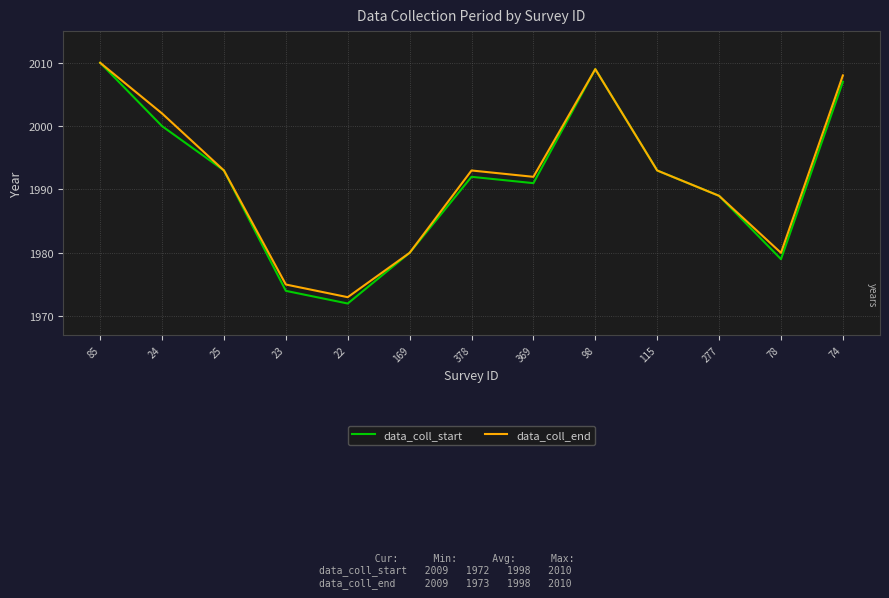

True or false: data_coll_end has a value of 2002 at 24.

True